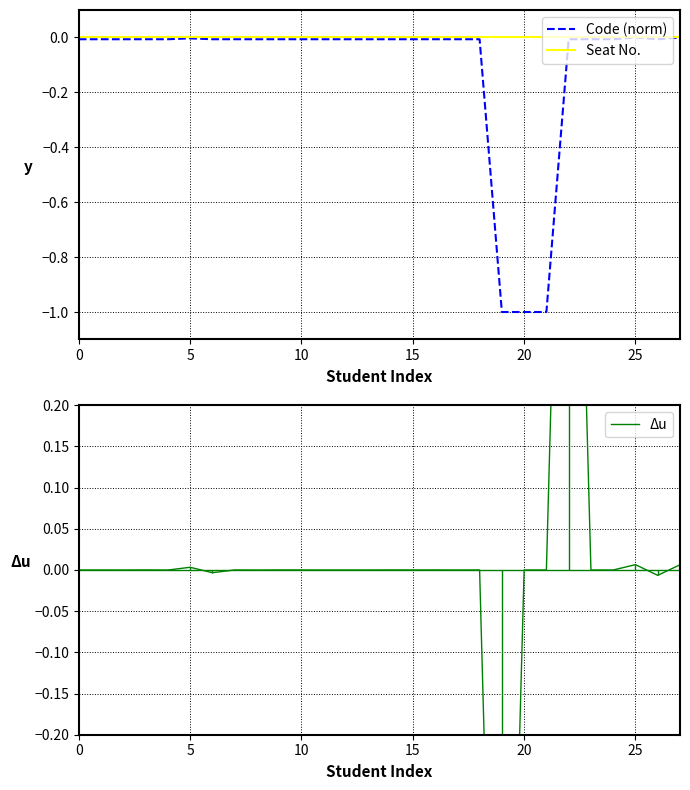

True or false: Seat No. has more than 1 interior local peaks.

False